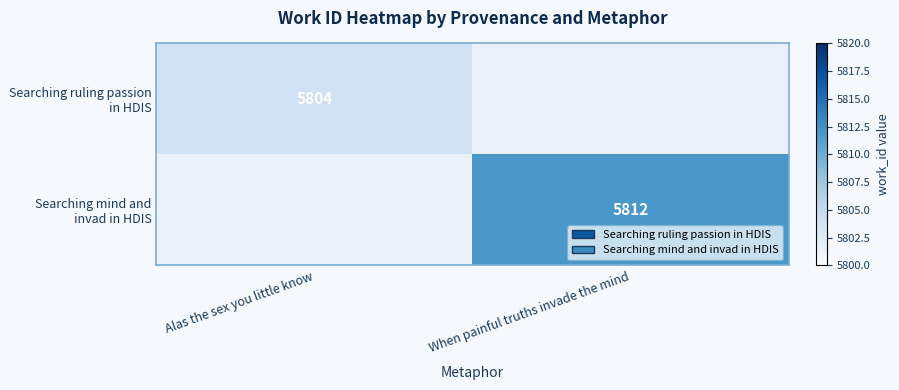

Which has a higher value, Alas the sex you little know or When painful truths invade the mind?

When painful truths invade the mind